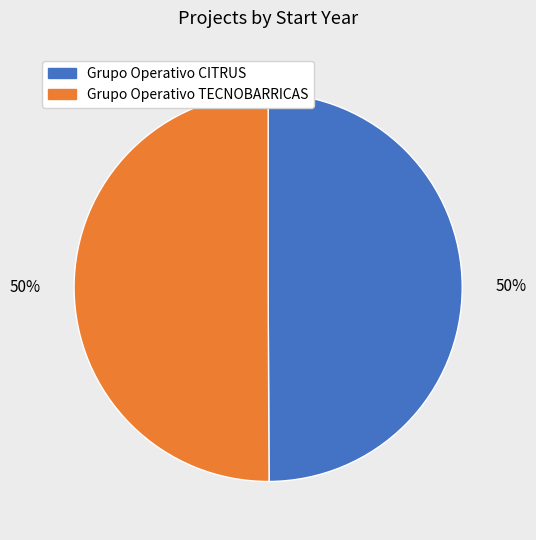

To the nearest percent, what is the average slice percentage?

50%